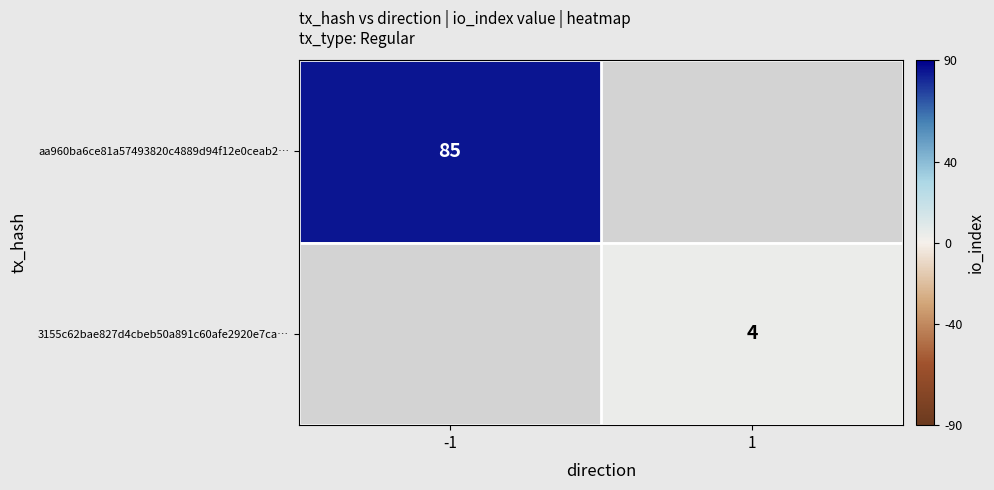

The value of 3155c62bae827d4cbeb50a891c60afe2920e7ca… at 1 is 5.3. True or false?

False